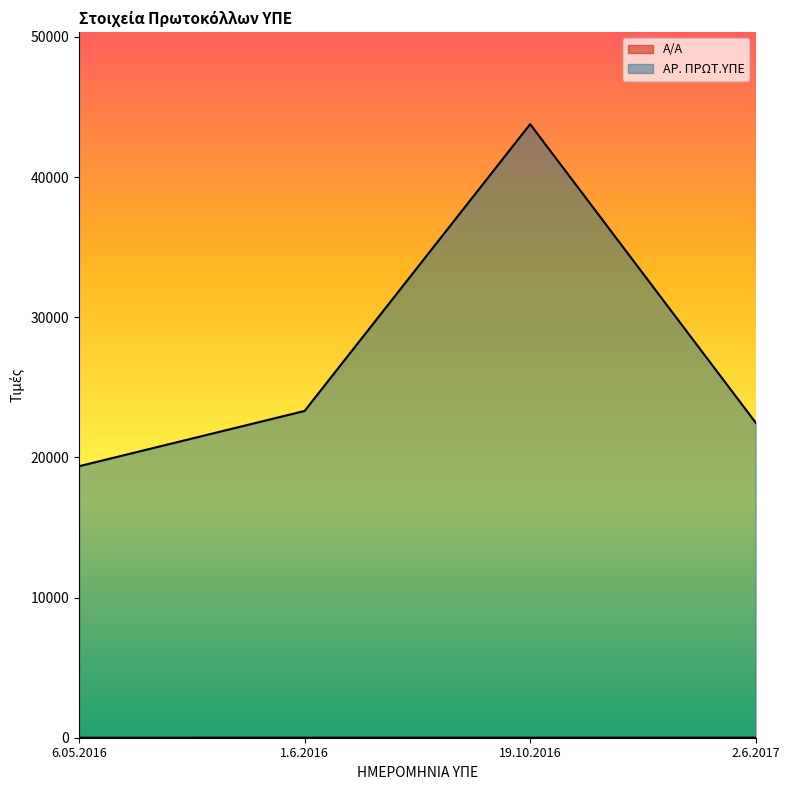

What are all the series names shown in the legend?

Α/Α, ΑΡ. ΠΡΩΤ.ΥΠΕ